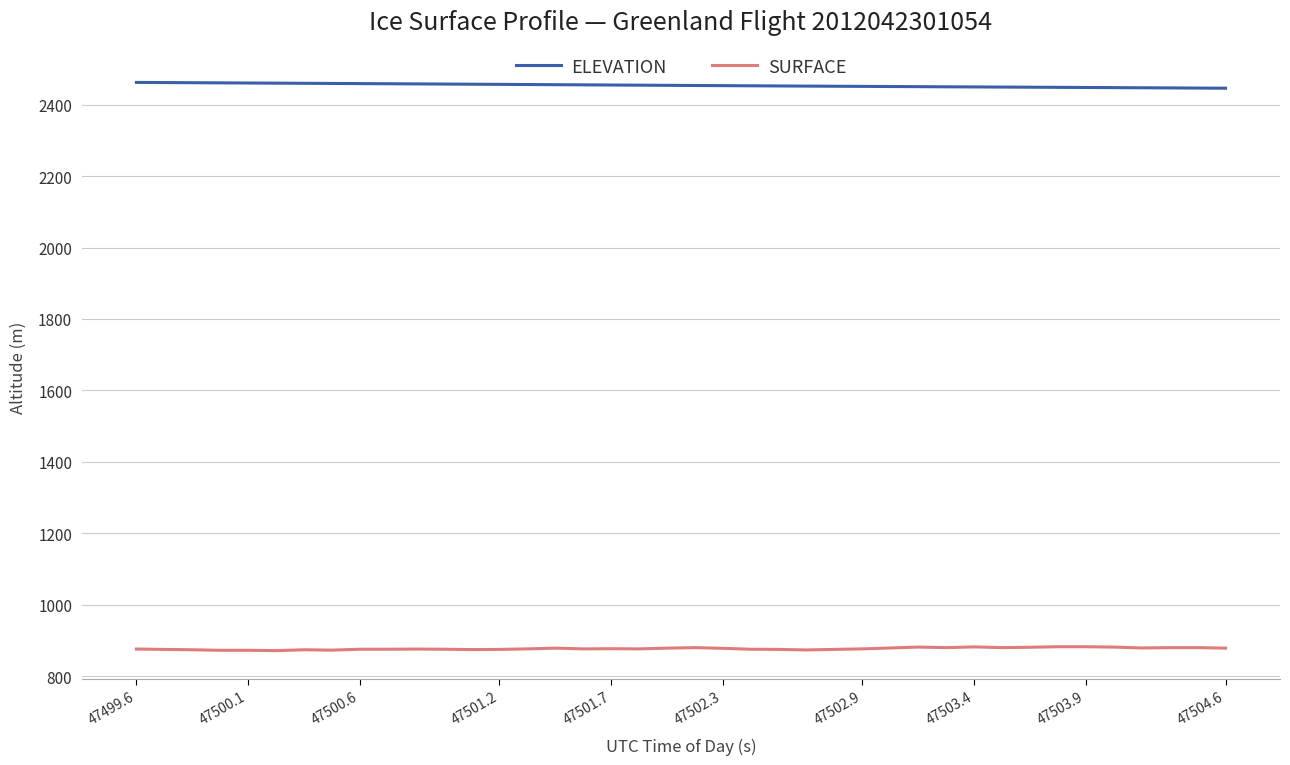

What are all the series names shown in the legend?

ELEVATION, SURFACE